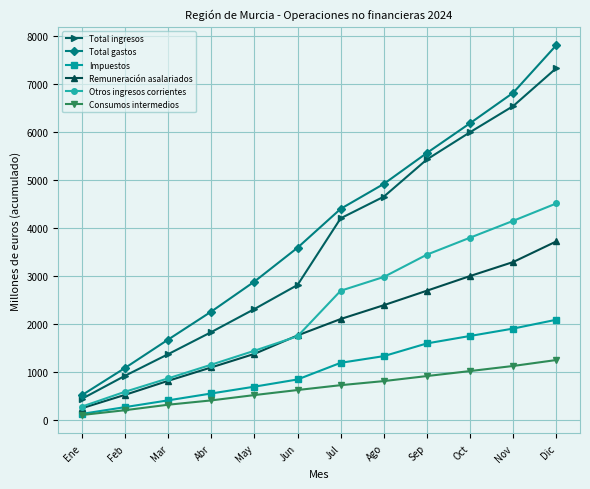

The Remuneración asalariados series shows 2100 at Jul. True or false?

True